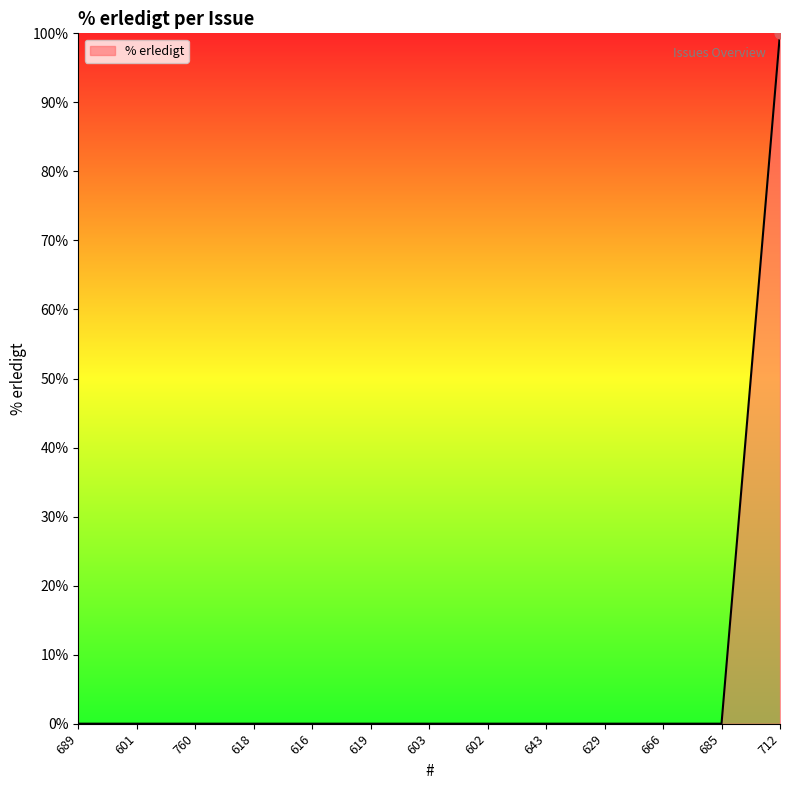

What position from the right is 643?

5